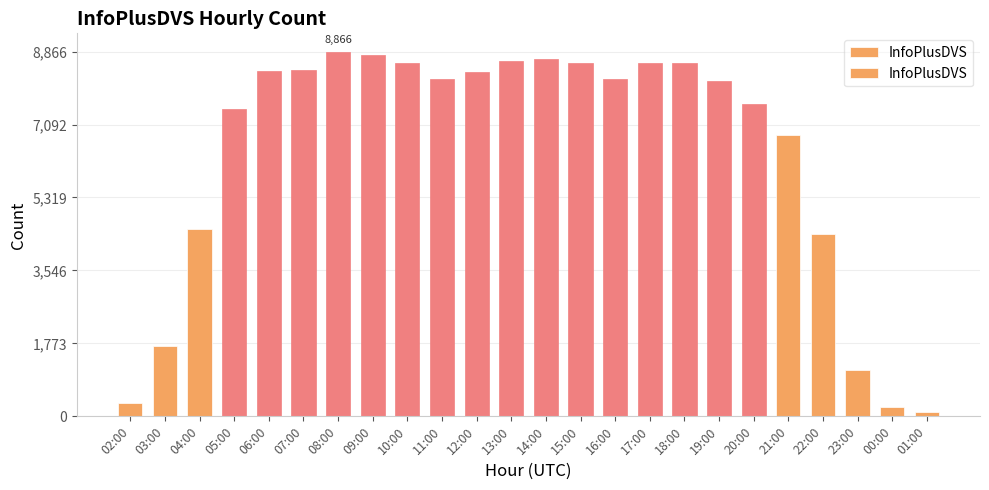

What is the label of the 2nd bar from the right?

00:00